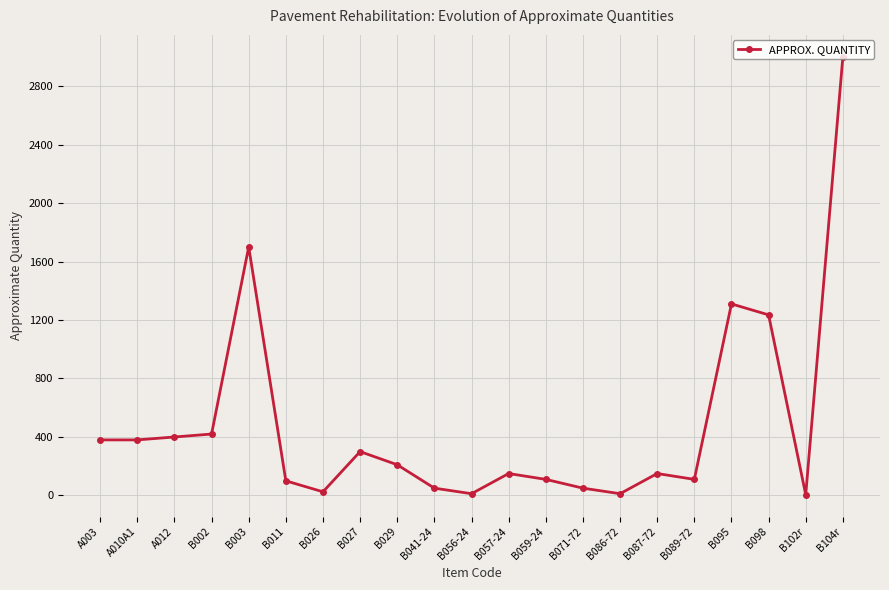

True or false: there are more than 0 points higher than both neighbors.

True